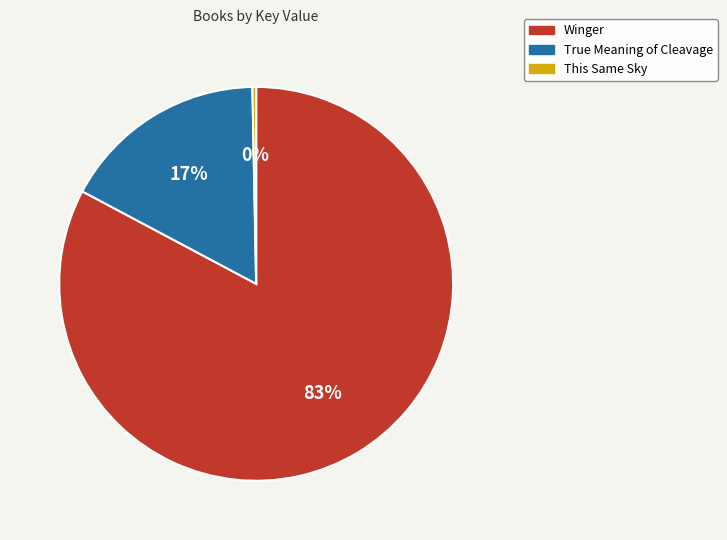

What is the largest slice in the pie chart?

Winger